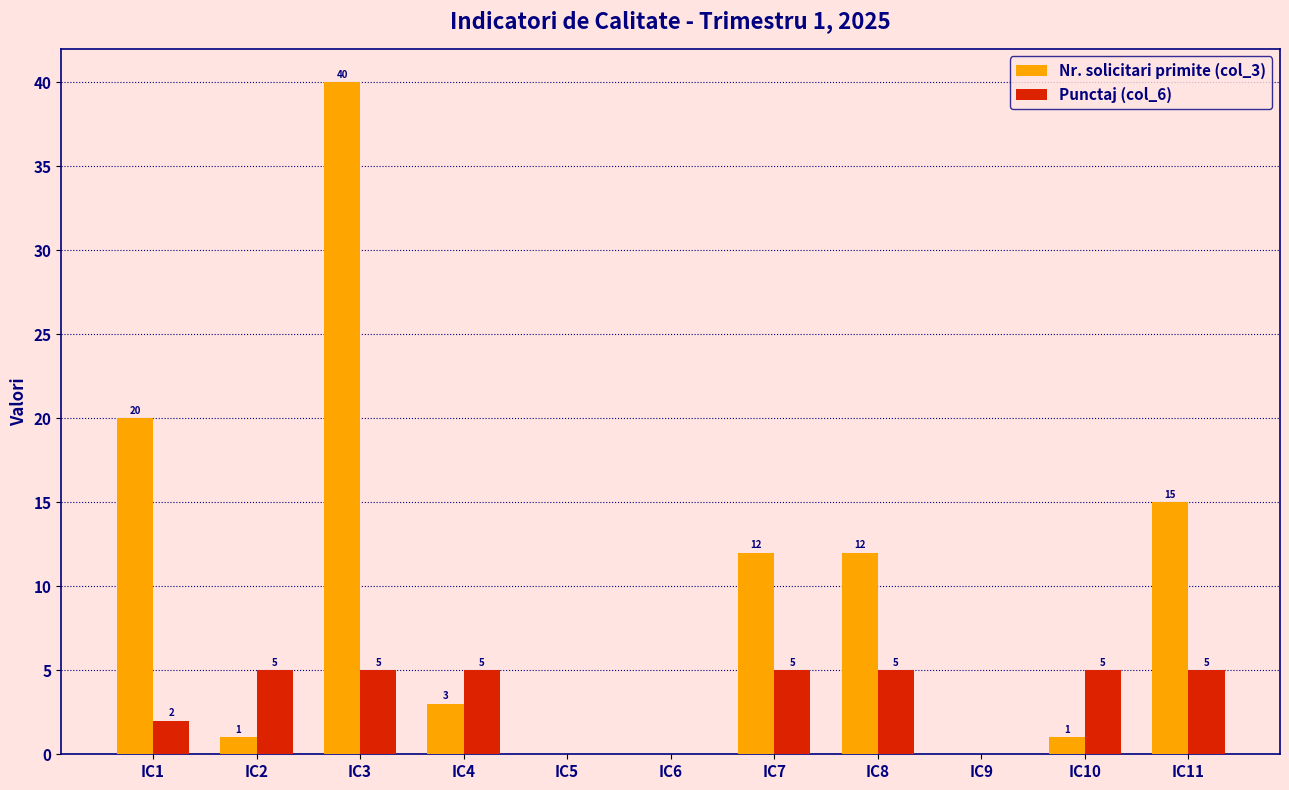

What is the greatest value displayed?

40